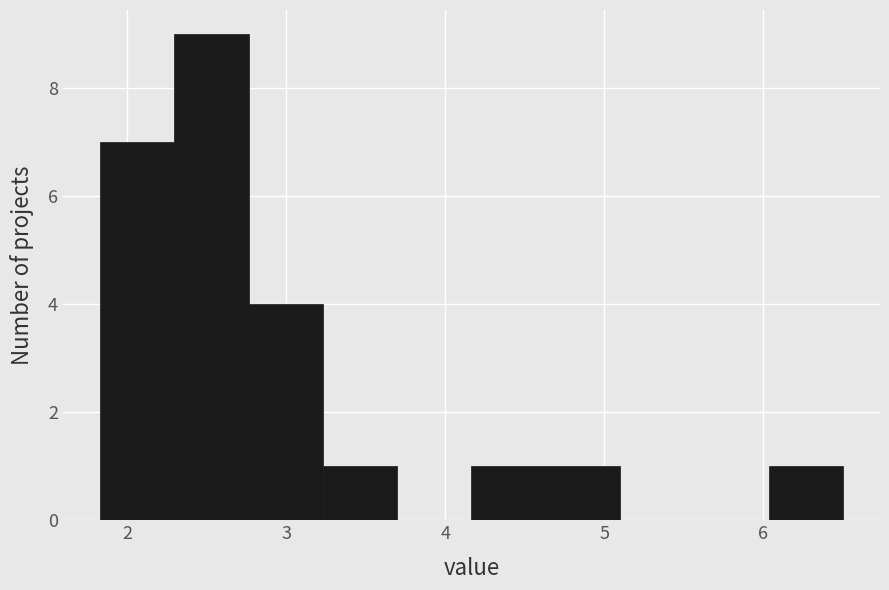

What is the height of the bar covering 3.2 to 3.7 on the x-axis? Neither the bar edges nor the heights are printed on the chart, so give them approximately, as read against the axes.

1